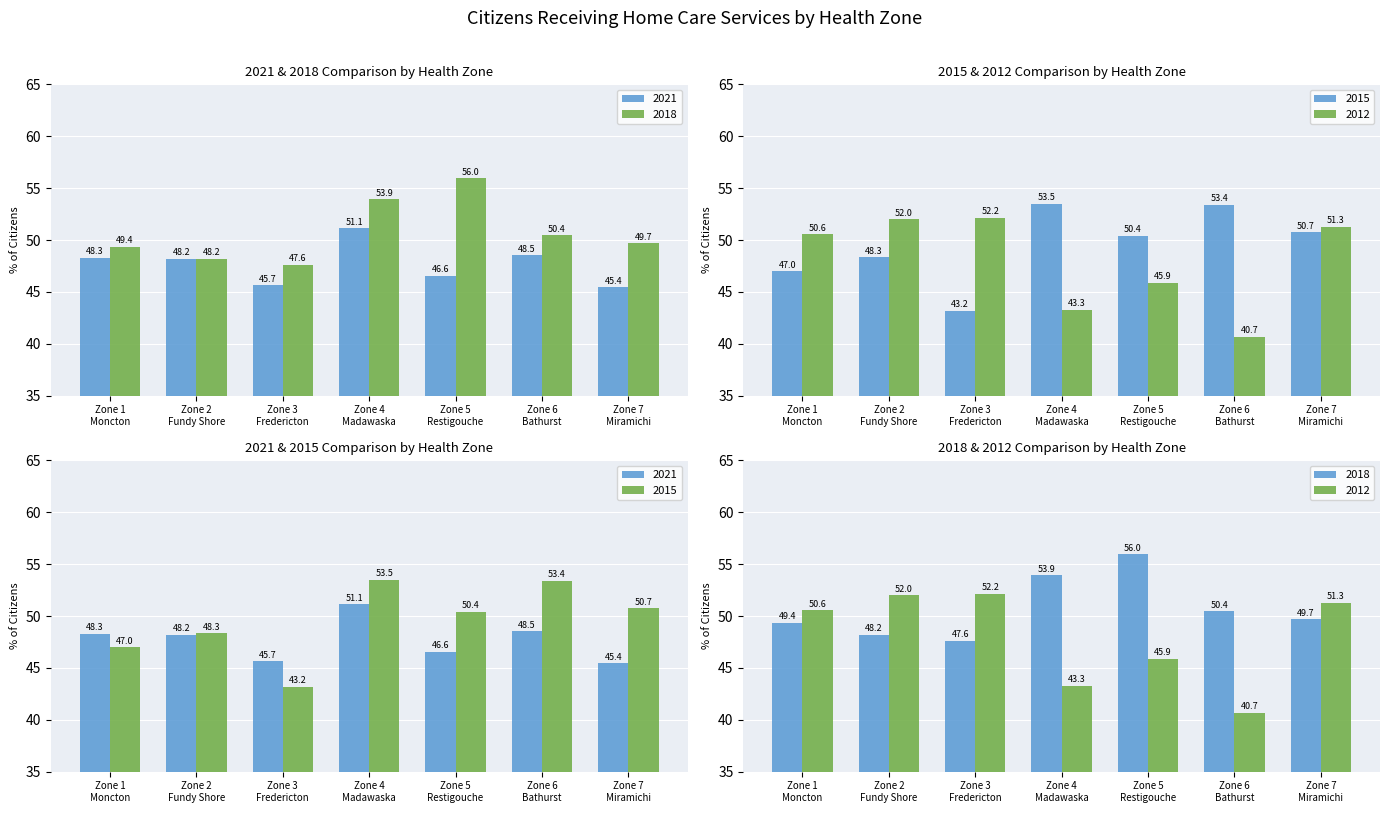

What is the label of the 4th bar from the right?

Zone 4 Madawaska